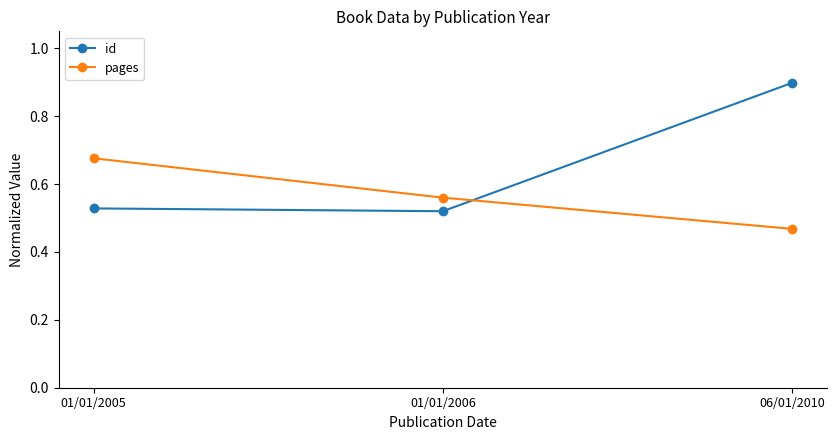

Rank the series by their average value, from highest to lowest.

id, pages